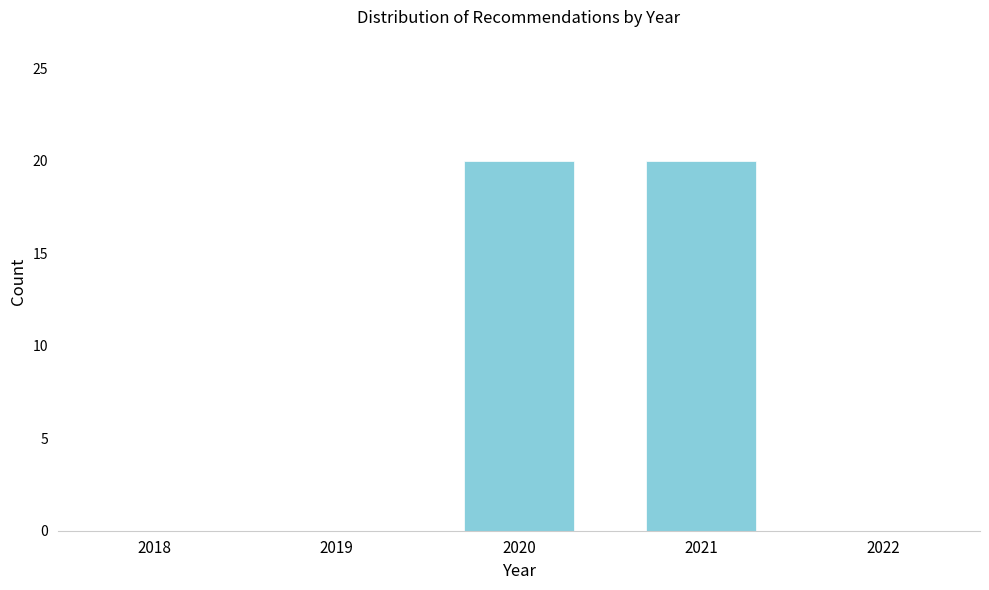

Reading left to right, extract all data points from this chart.

2018=0	2019=0	2020=20	2021=20	2022=0